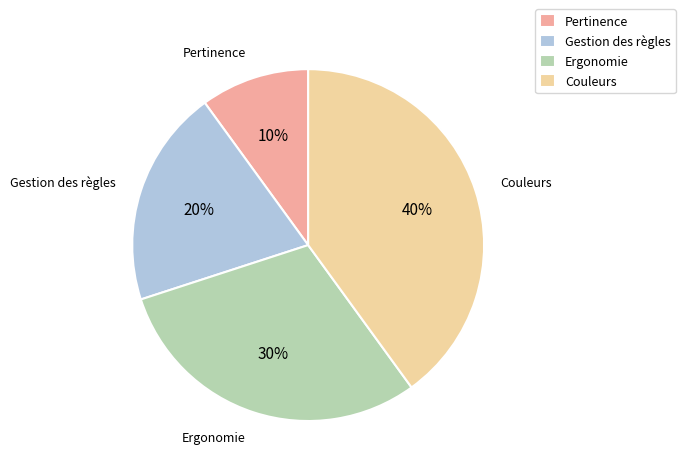

Between Ergonomie and Gestion des règles, which is larger?

Ergonomie